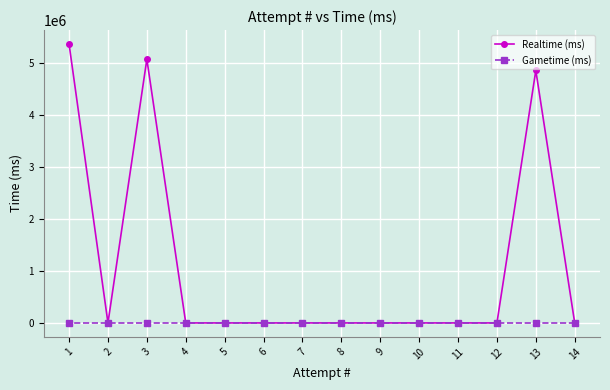

How many distinct data groups are displayed?

2